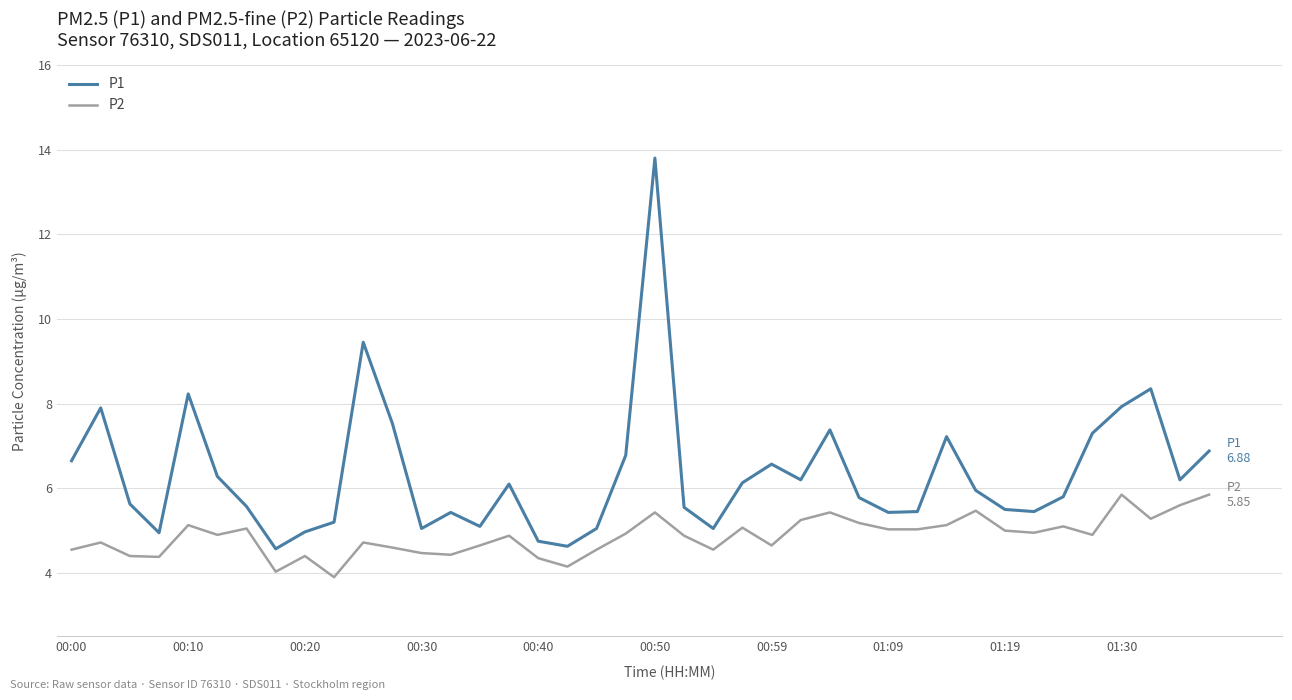

Which series has the largest total across all categories?

P1